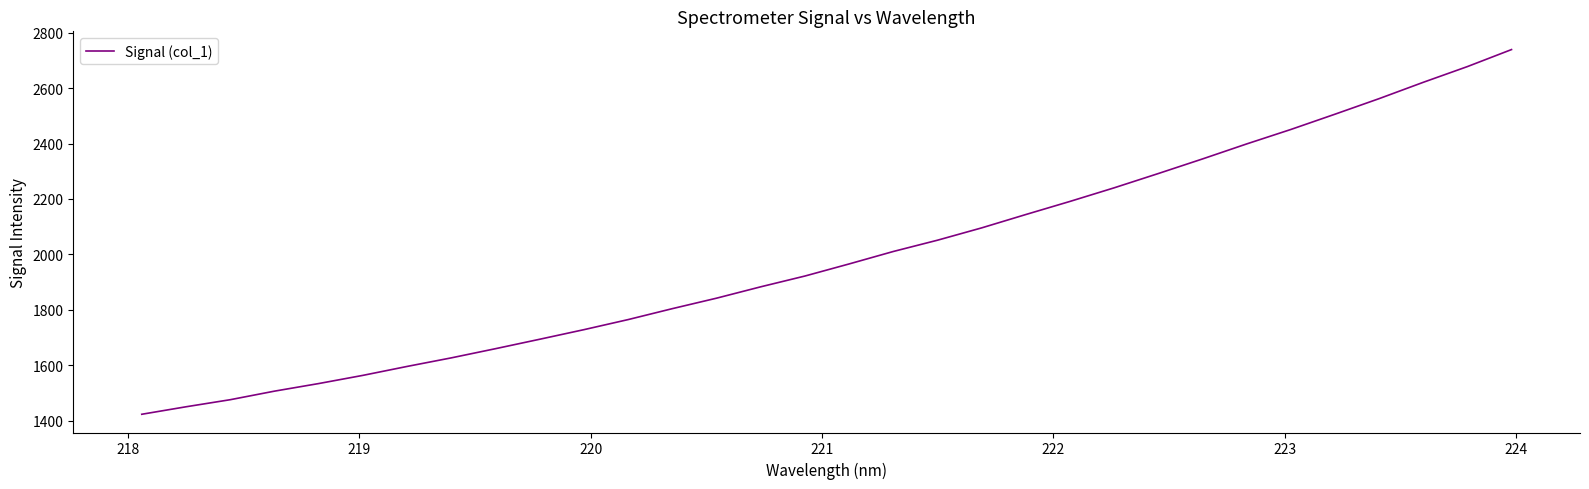

What is the difference between the maximum and minimum values?

1316.2